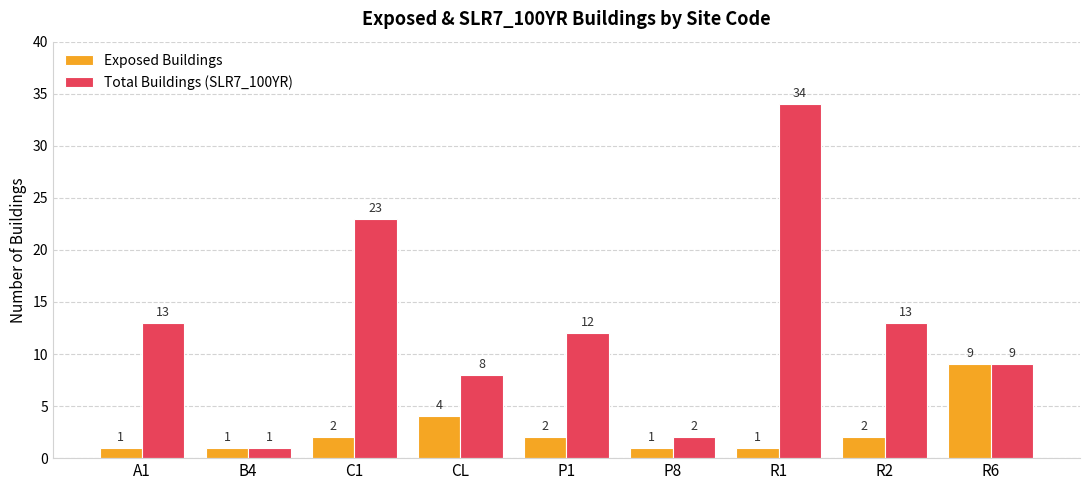

What is the label of the 9th bar from the left?

R6